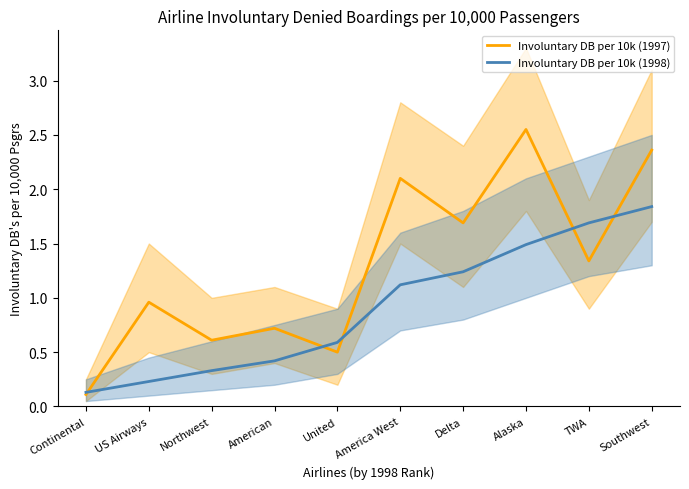

How many data points in Involuntary DB per 10k (1997) are less than 1?

5